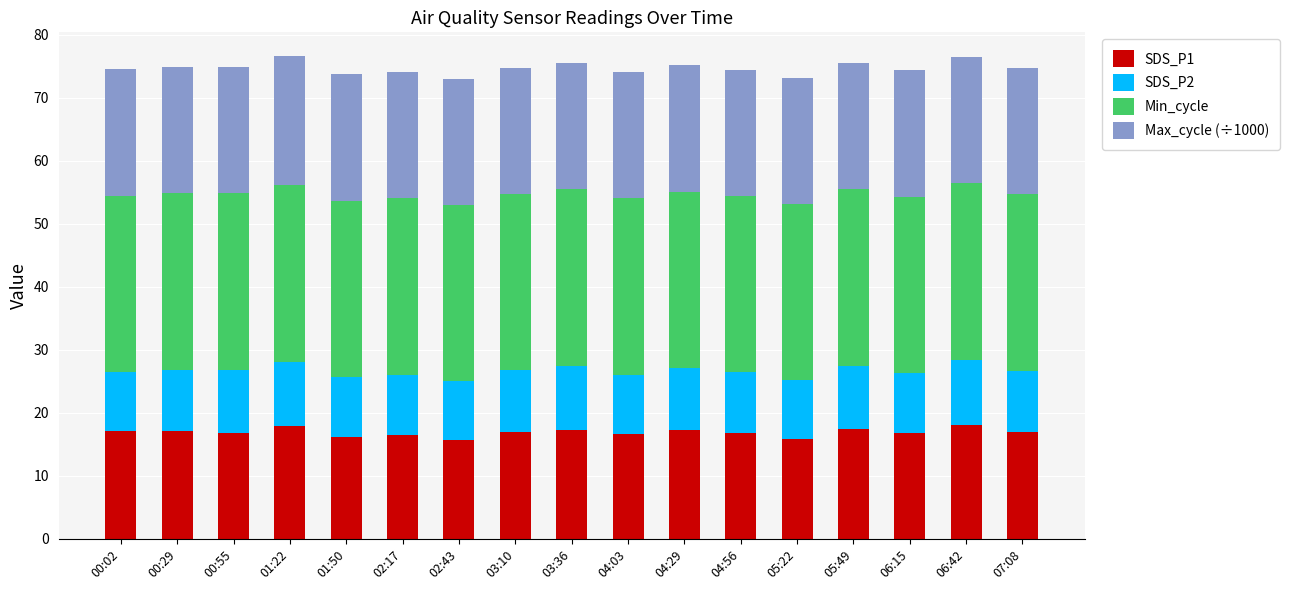

What is the difference between the maximum and minimum values in the SDS_P1 series?

2.4